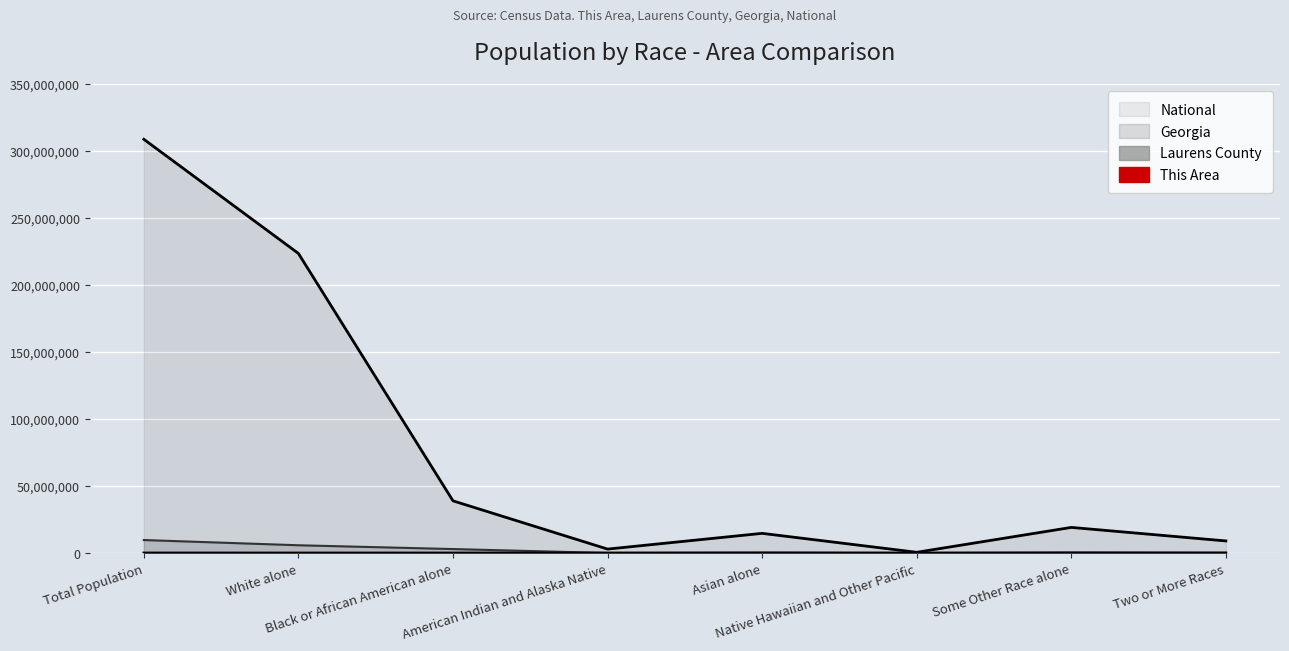

What is the greatest value displayed?

308745538